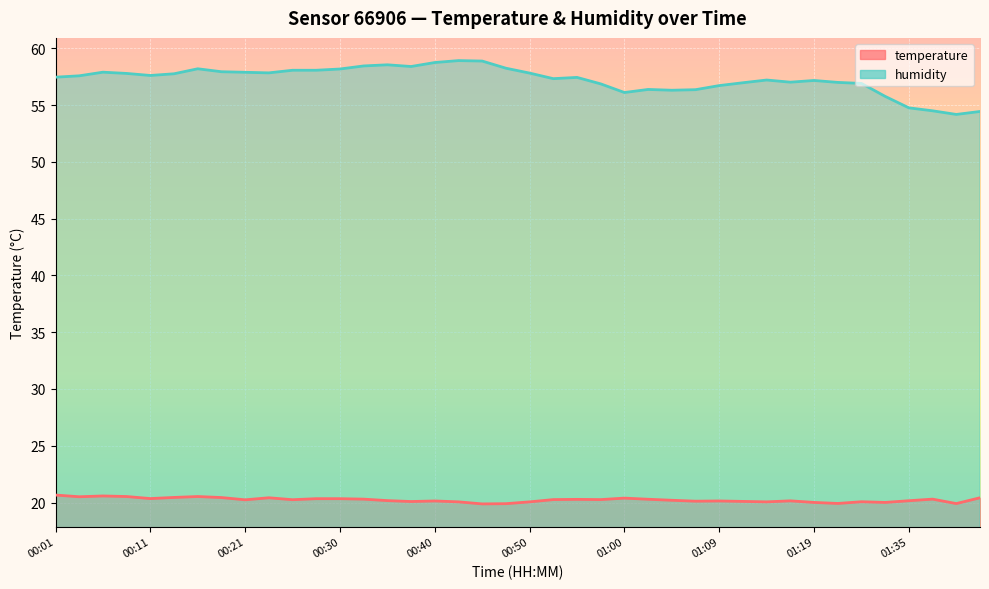

Rank the series by their maximum value, from lowest to highest.

temperature, humidity